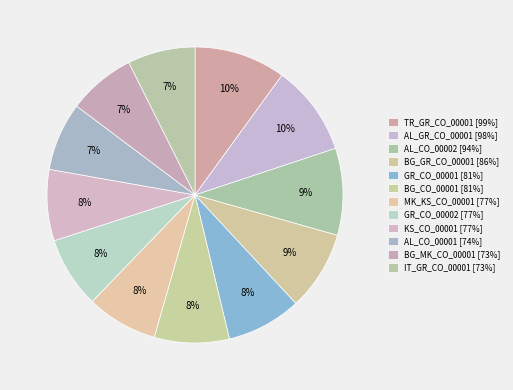

What is the change in value from AL_GR_CO_00001 to AL_CO_00002?

-4